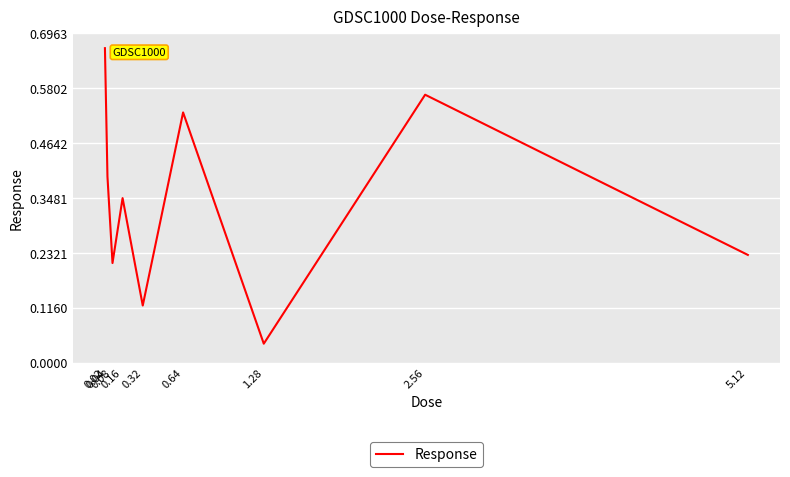

What value does the data have at 0.08?

0.2